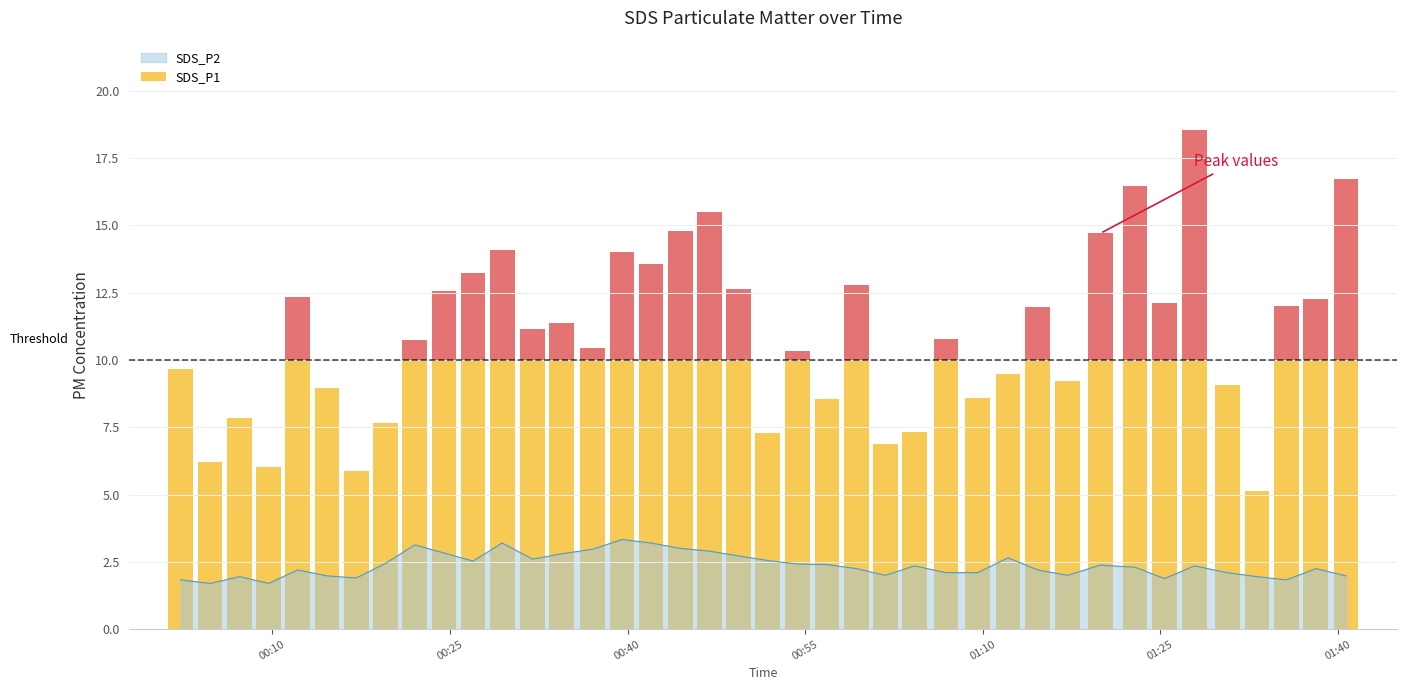

What is the difference between the maximum and minimum values?

1.6